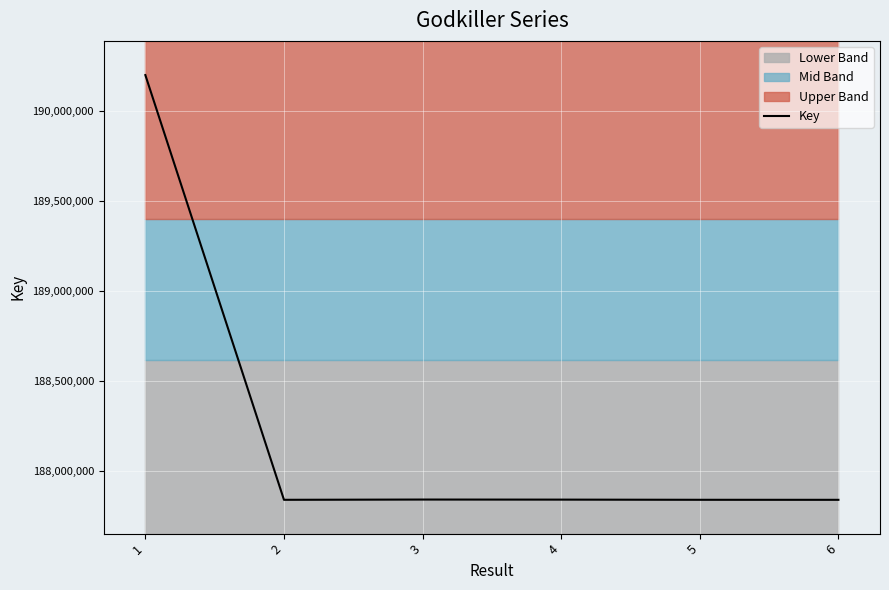

Is it true that the value at 5 is 187838918?

True